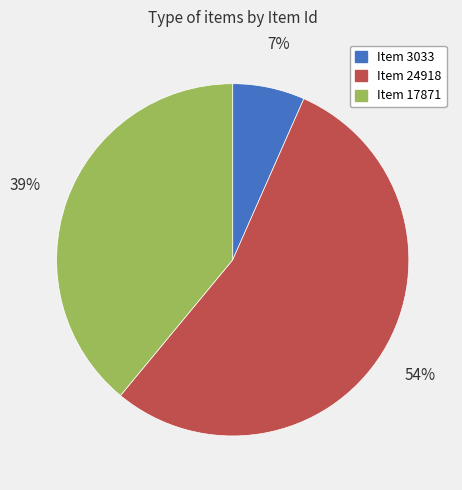

To the nearest percent, what is the difference between the Item 24918 and Item 17871 slice percentages?

15%